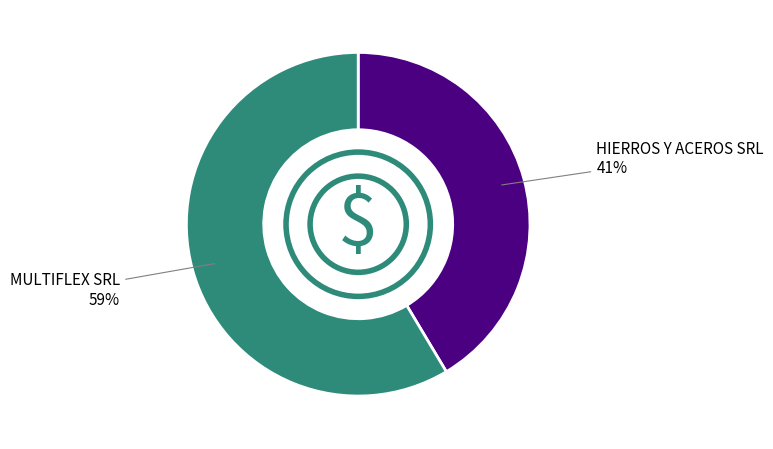

Count the number of slices in the pie.

2